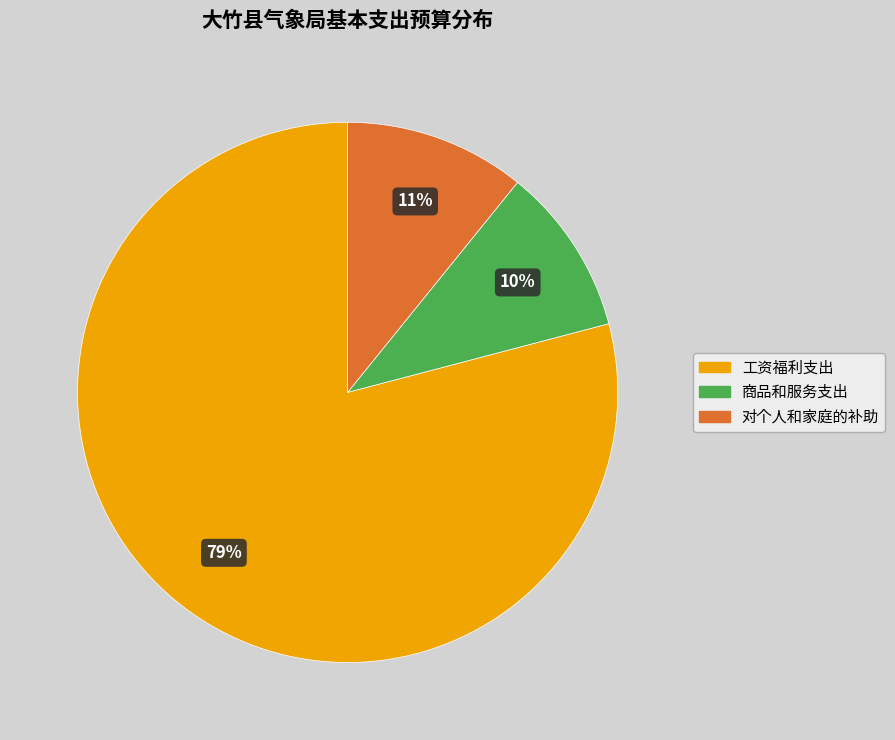

To the nearest percent, what is the average slice percentage?

33%